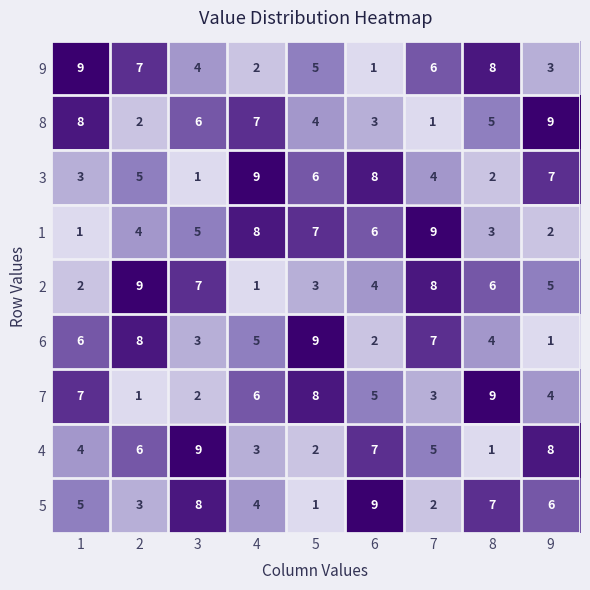

List the labels in order of 7 value, smallest first.

2, 3, 7, 9, 6, 4, 1, 5, 8